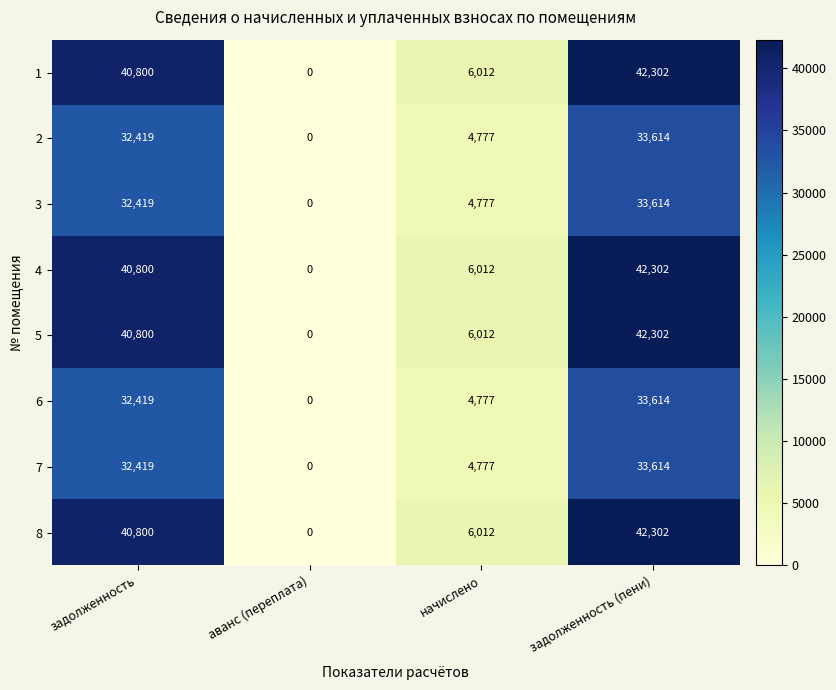

Count the number of categories in the chart.

4